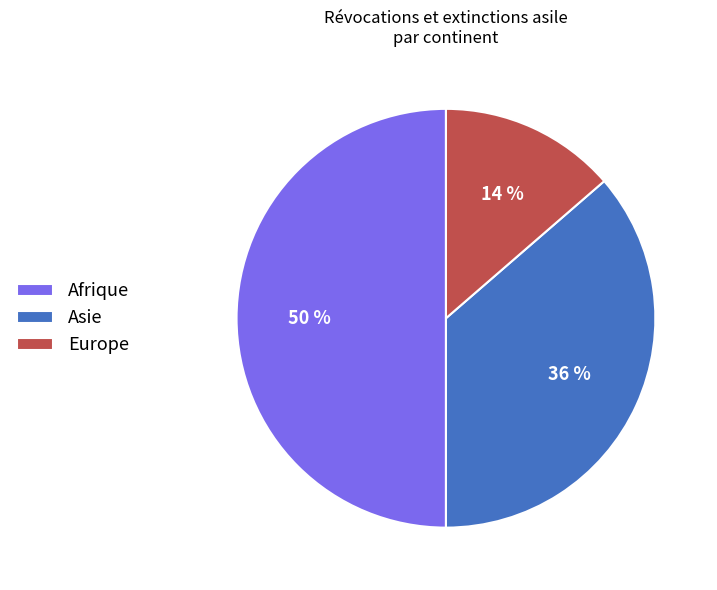

To the nearest percent, what is the difference between the largest and smallest slice percentages?

36%